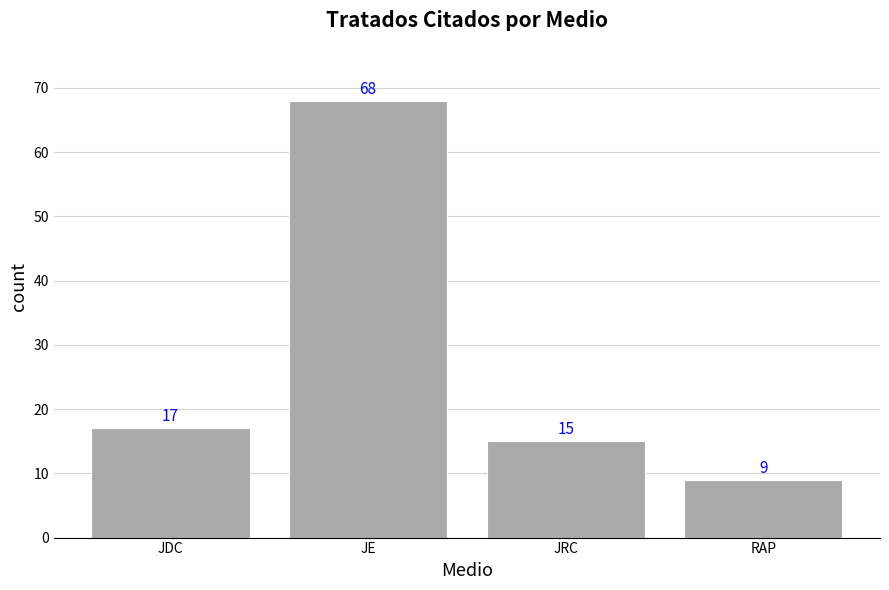

What is the change in value from JDC to JRC?

-2